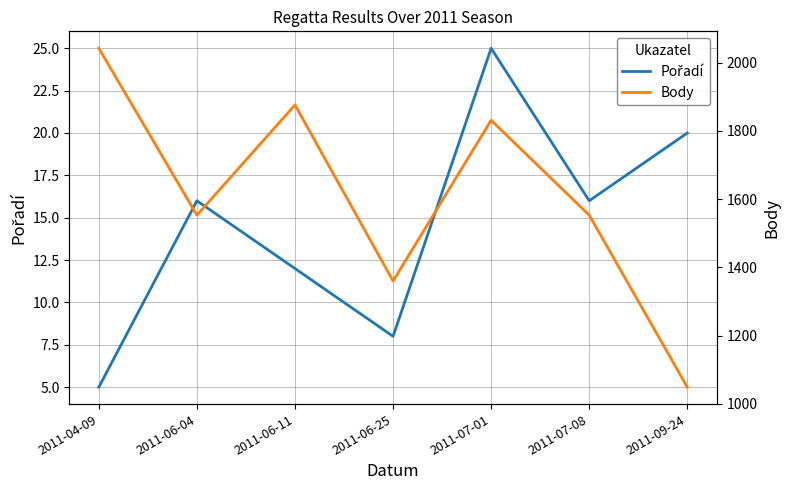

Between 2011-04-09 and 2011-07-01, which series saw the biggest shift?

Body